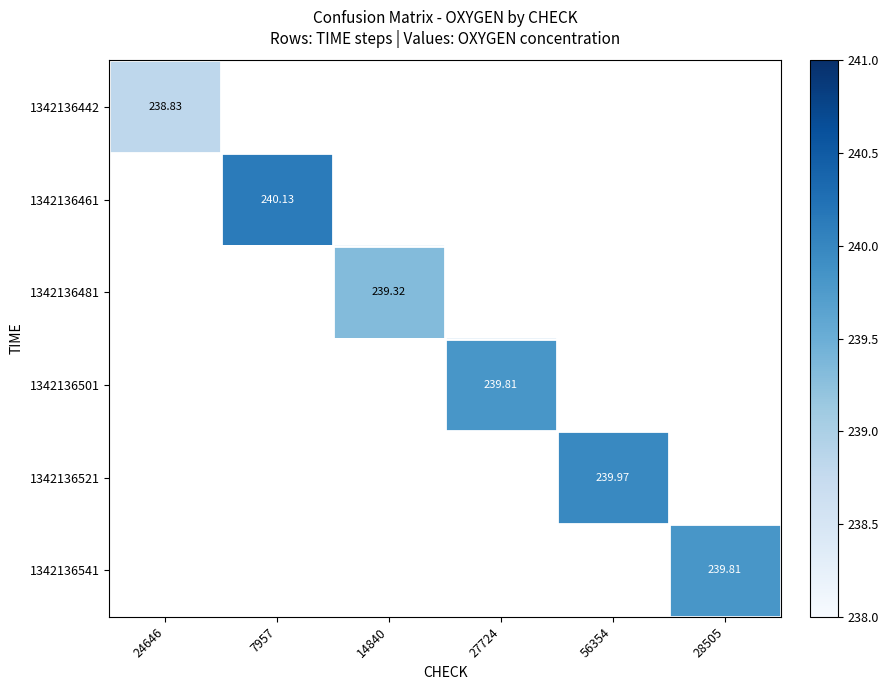

What is the smallest value displayed?

238.8